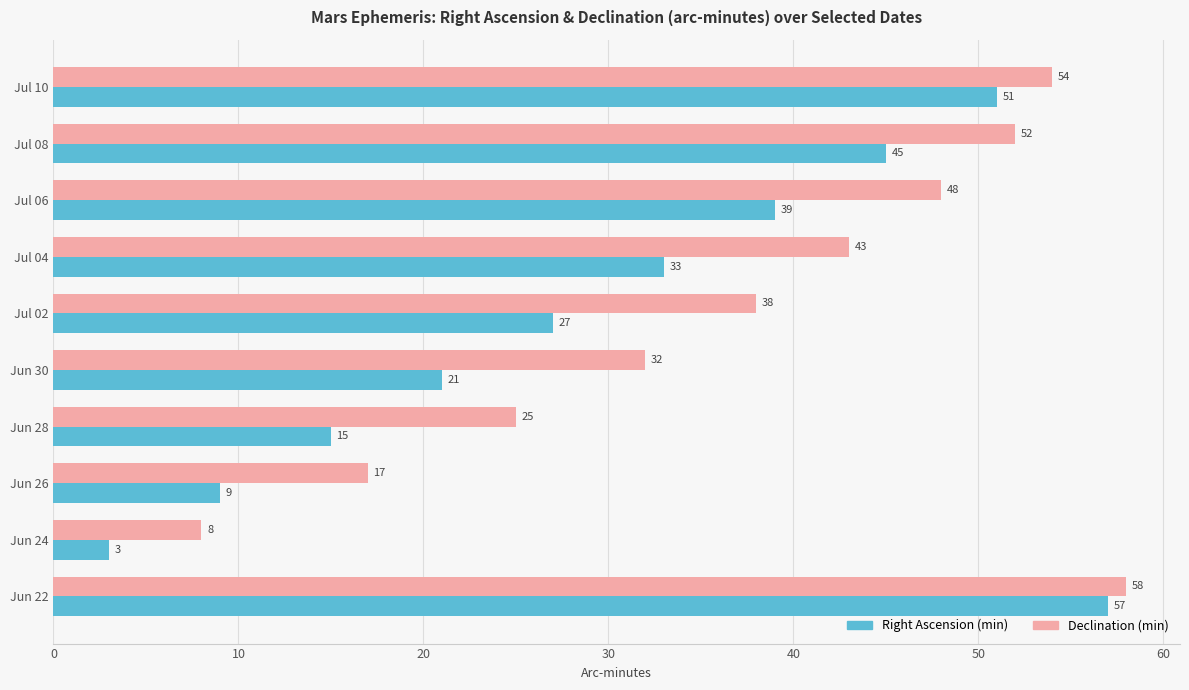

What is the sum of all Declination (min) values?

375